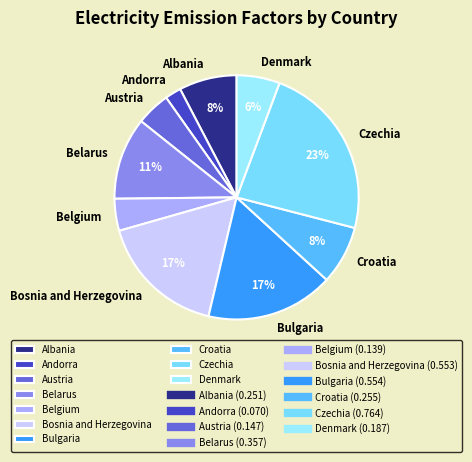

Is the sum of Denmark and Bosnia and Herzegovina greater than half?

No